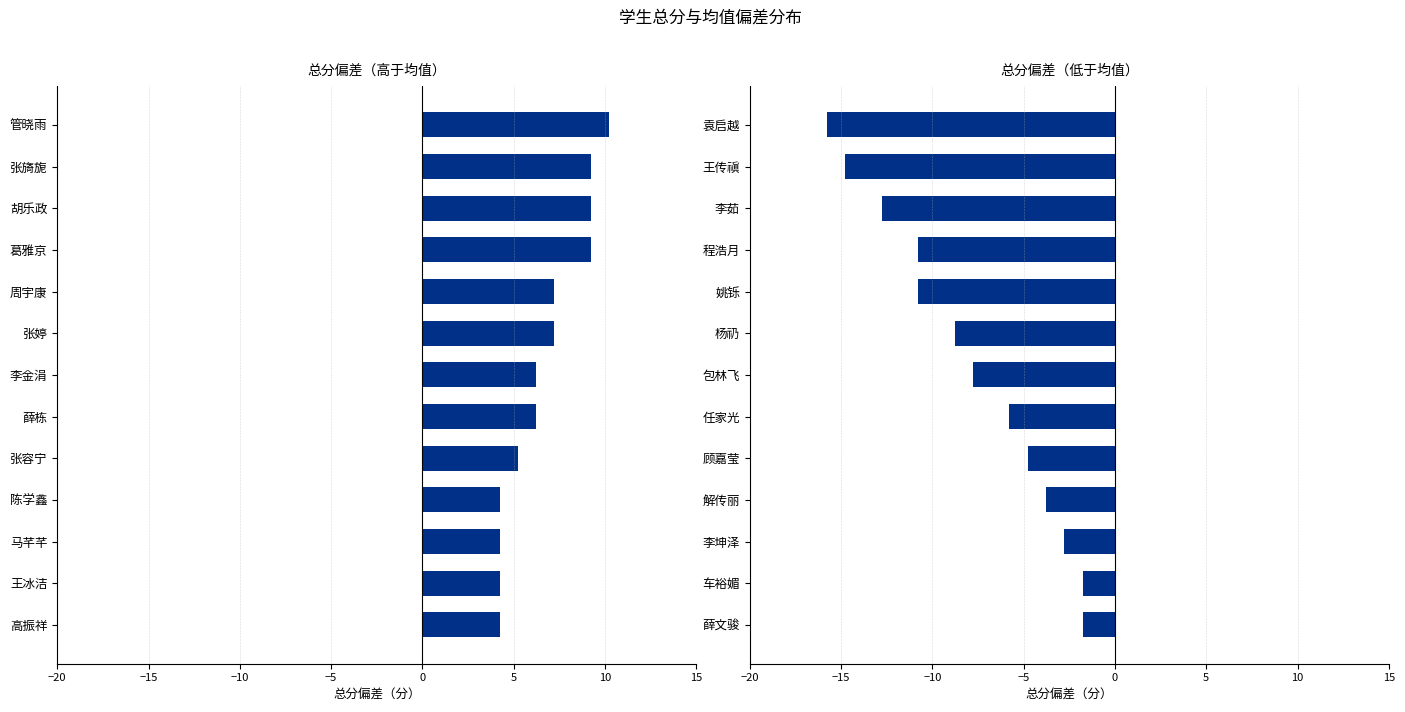

Which has a higher value, 王传禛 or 袁启越?

王传禛